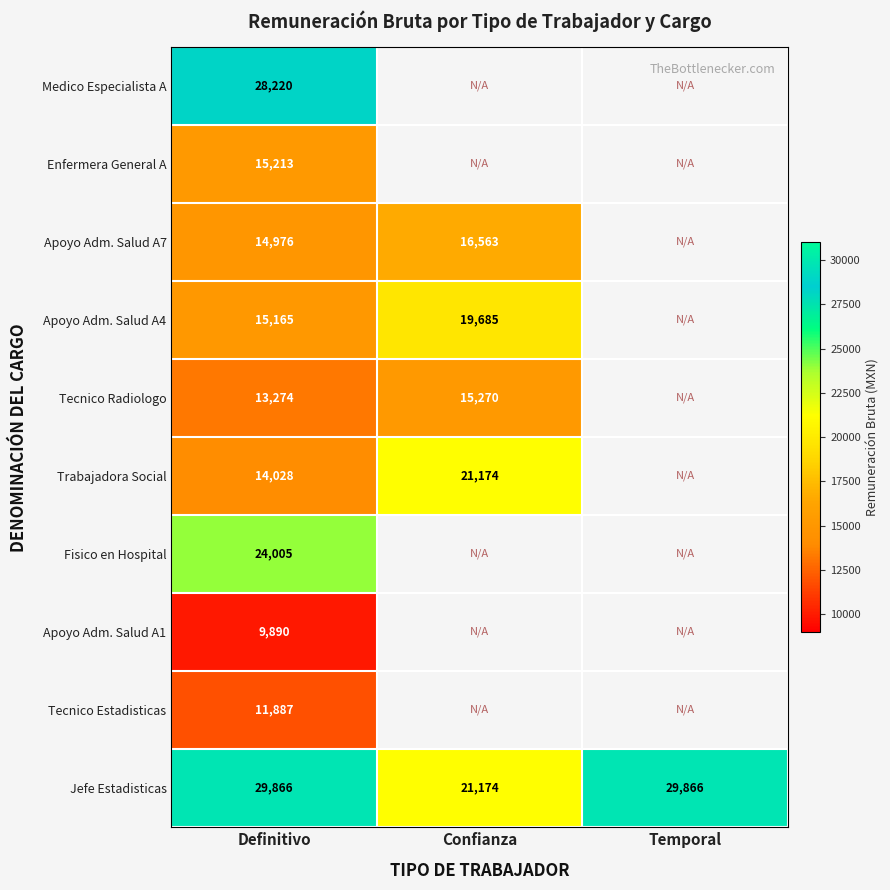

How many series are shown in this chart?

10